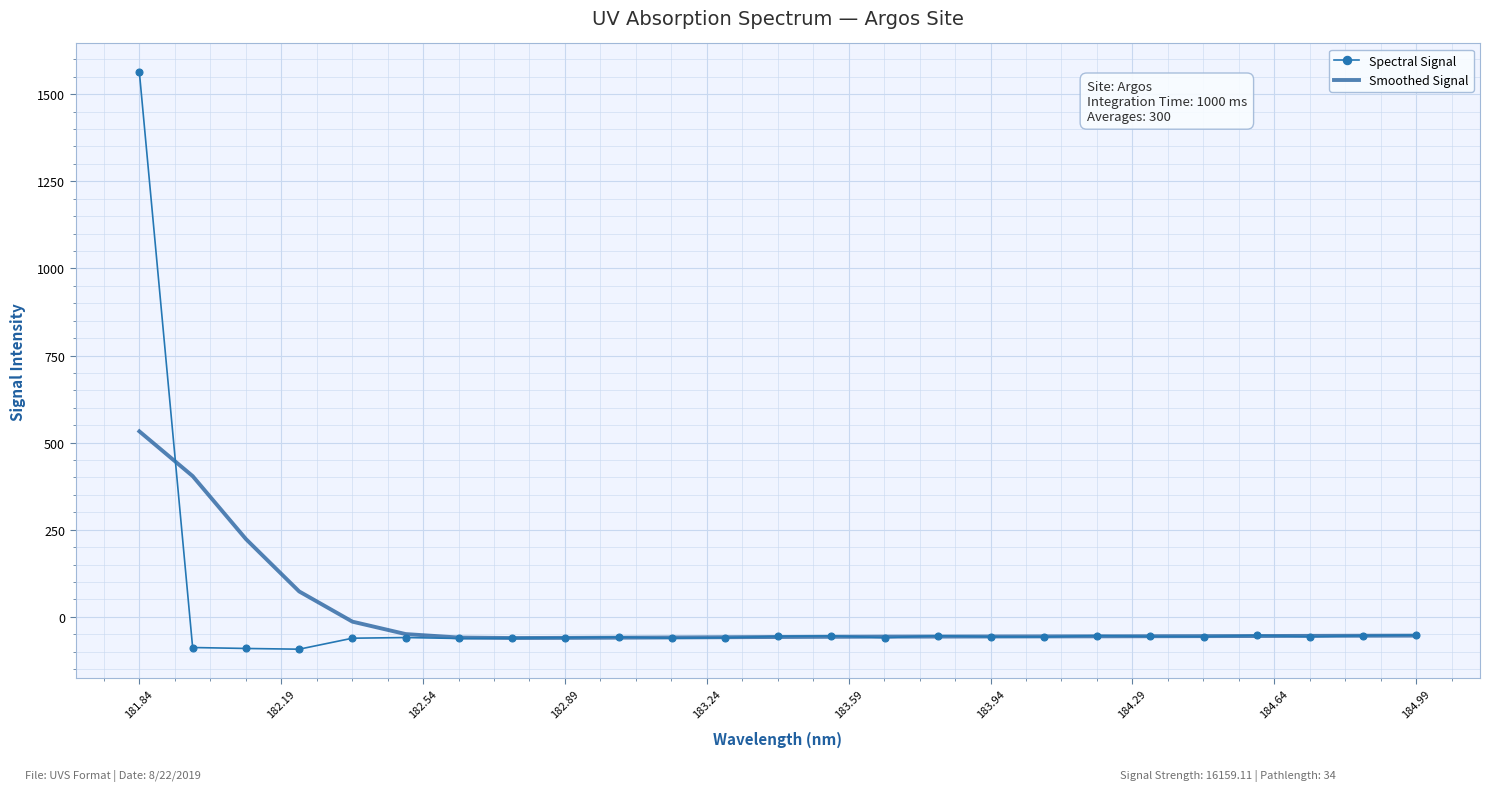

What is the highest value of the Smoothed Signal series?

532.4